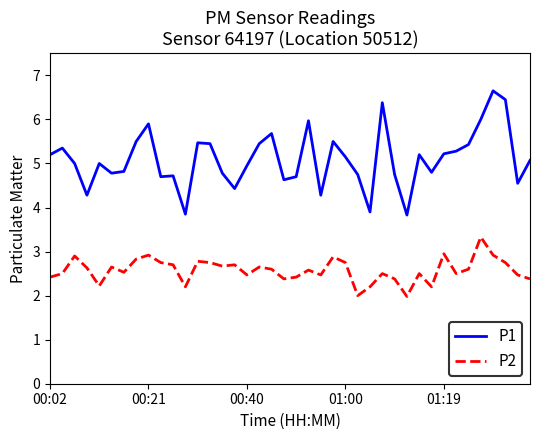

List the series in order of their overall mean, lowest first.

P2, P1